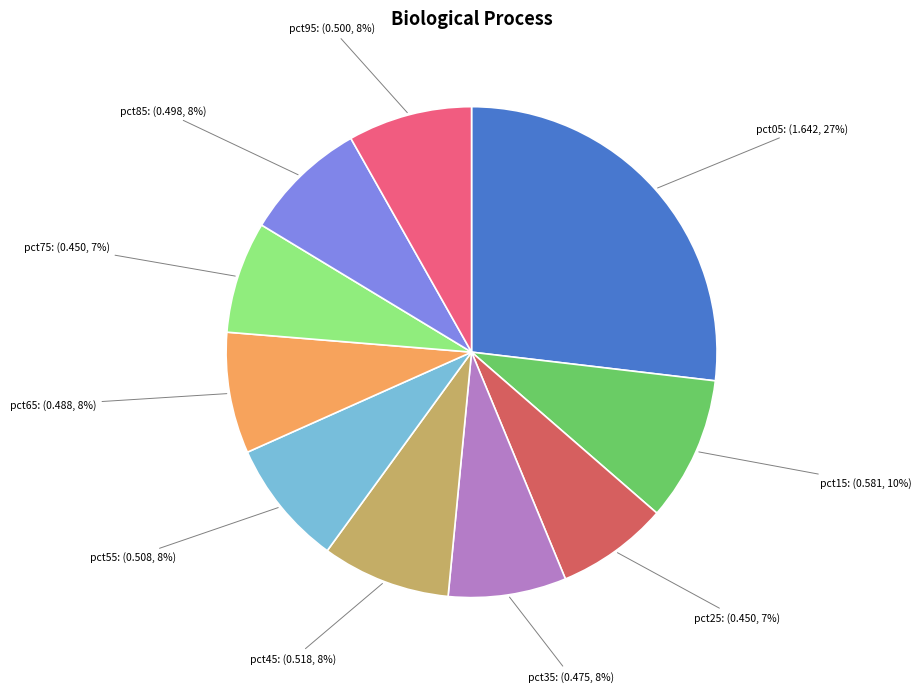

Is there a majority slice in this chart?

No